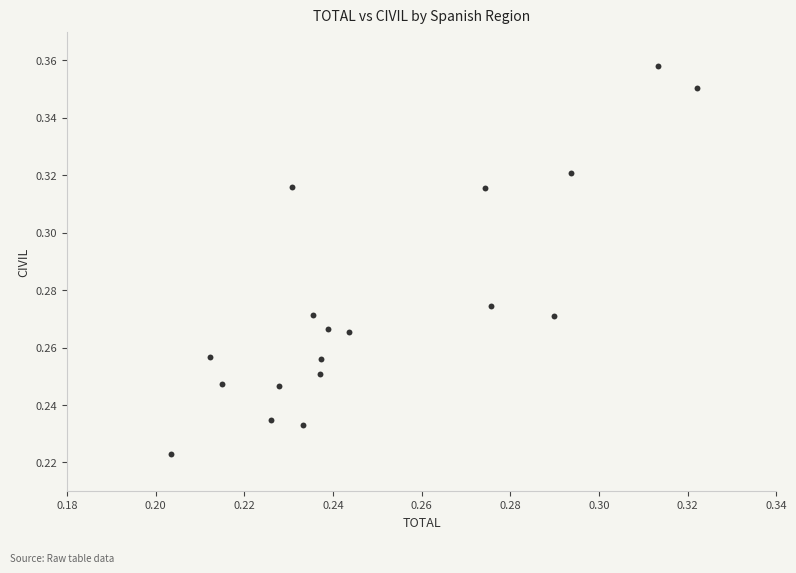

How many points are shown in the scatter plot?

18